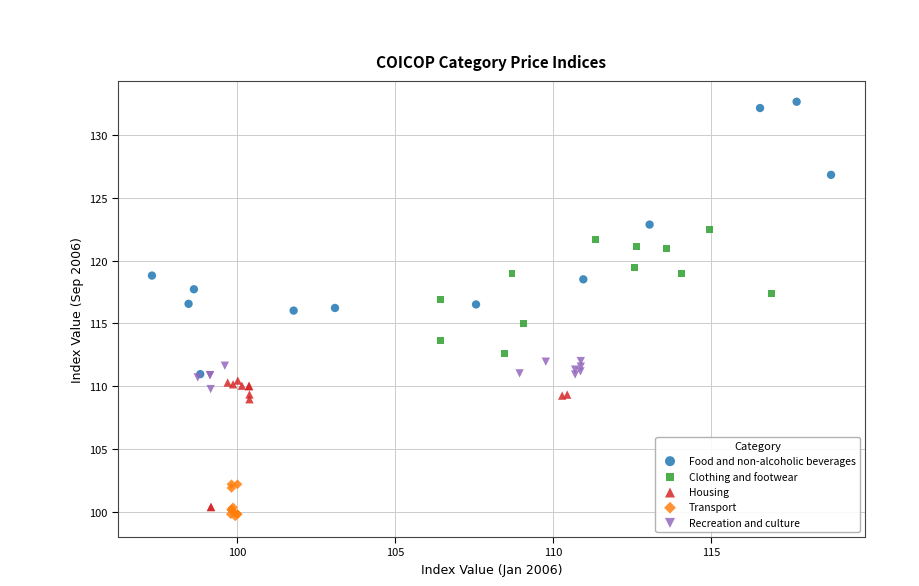

Which series reaches the maximum Y coordinate?

Food and non-alcoholic beverages